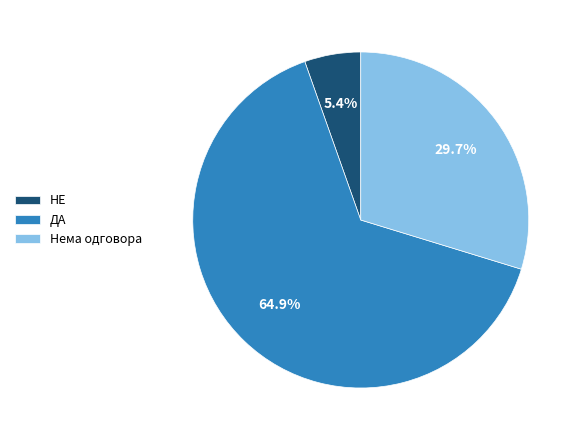

Which slice represents more than half of the pie?

ДА